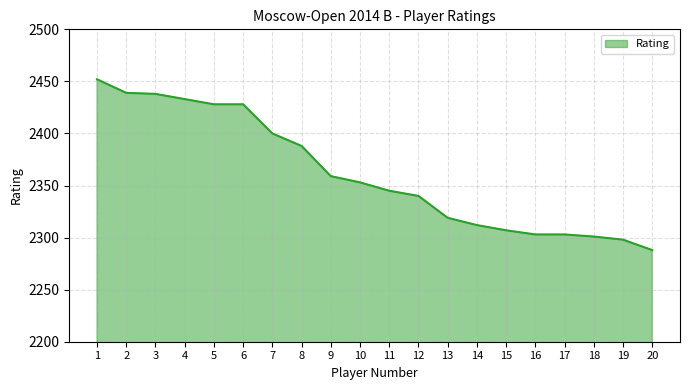

Is it true that the value at 12 is 2340?

True